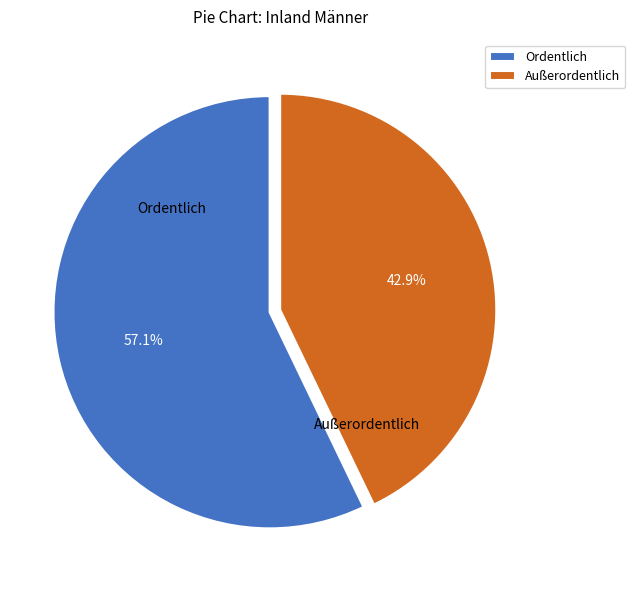

Which category has the smallest portion of the pie?

Außerordentlich